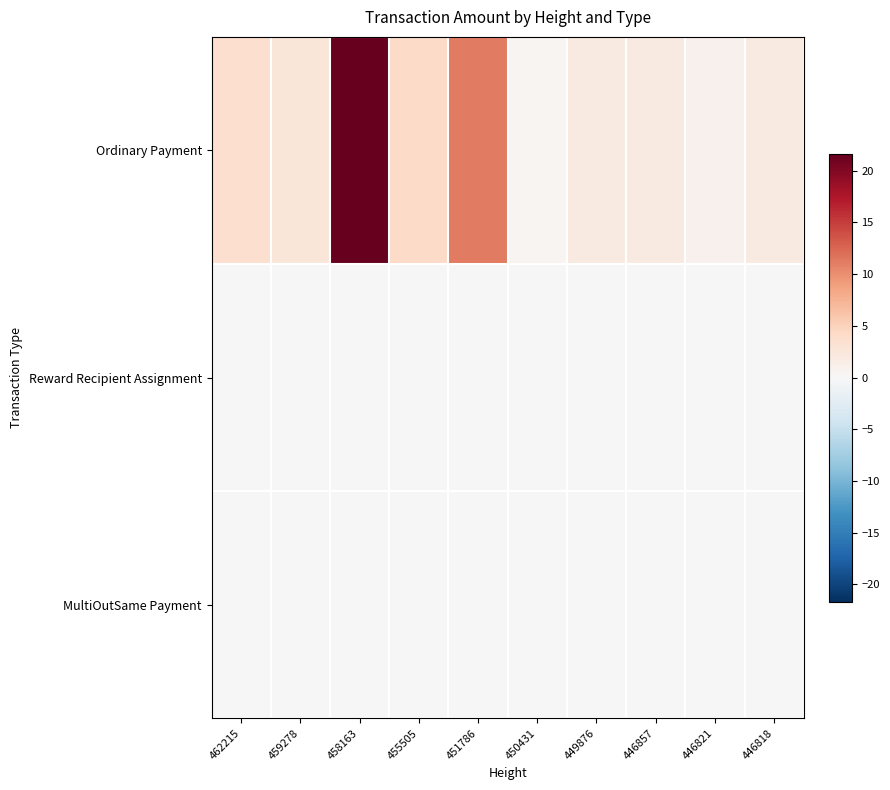

Reading left to right, transcribe all the data shown in this chart.

Ordinary Payment: 462215=3.6	459278=2.7	458163=21.7	455505=4.1	451786=11.2	450431=0.5	449876=2.0	446857=2.0	446821=1.0	446818=2.0
Reward Recipient Assignment: 462215=0.0	459278=0.0	458163=0.0	455505=0.0	451786=0.0	450431=0.0	449876=0.0	446857=0.0	446821=0.0	446818=0.0
MultiOutSame Payment: 462215=0.0	459278=0.0	458163=0.0	455505=0.0	451786=0.0	450431=0.0	449876=0.0	446857=0.0	446821=0.0	446818=0.0